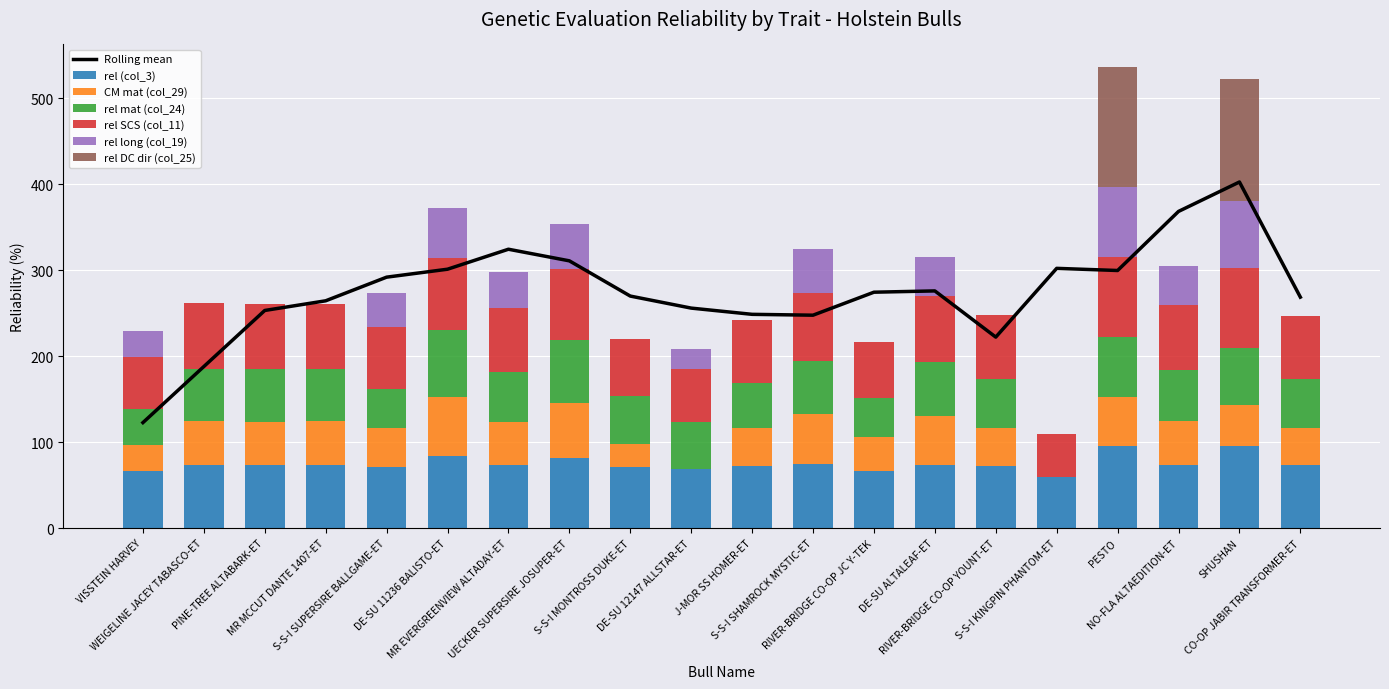

List the series in order of their peak value, lowest first.

CM mat (col_29), rel mat (col_24), rel long (col_19), rel SCS (col_11), rel (col_3), rel DC dir (col_25)